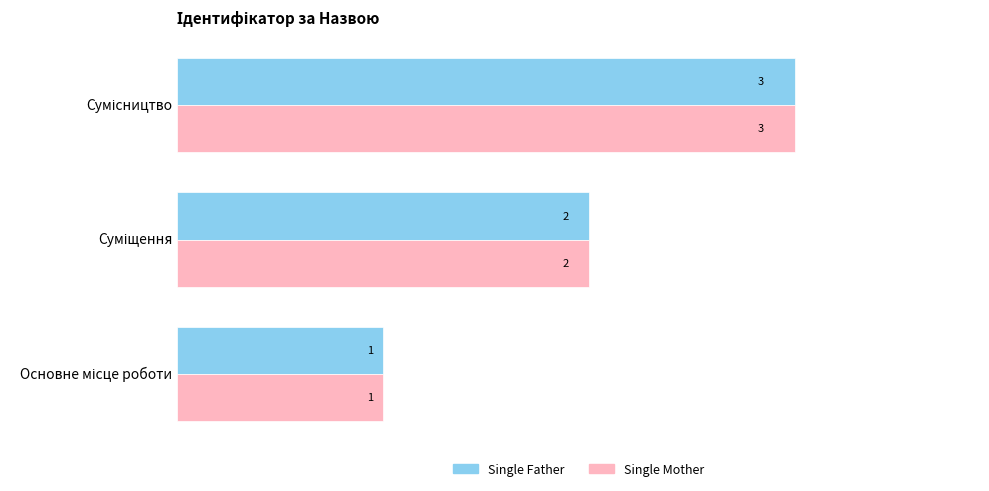

What is the maximum value for Single Mother?

3